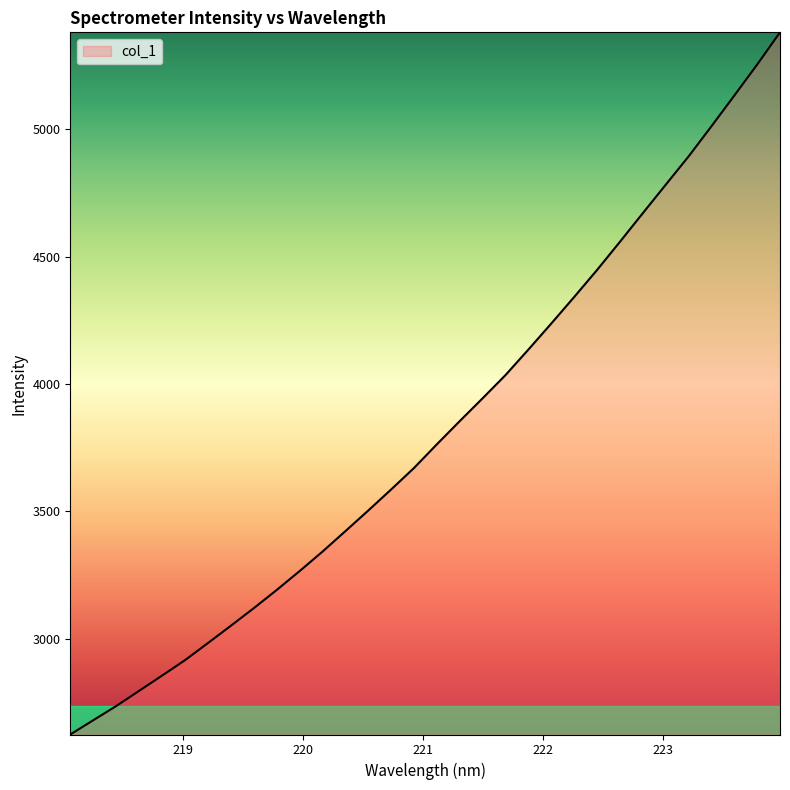

What is the maximum value shown in the chart?

5380.6